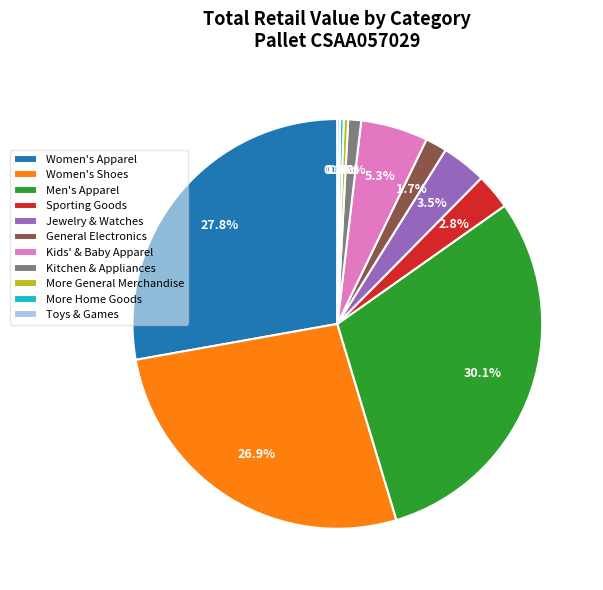

Is there a majority slice in this chart?

No